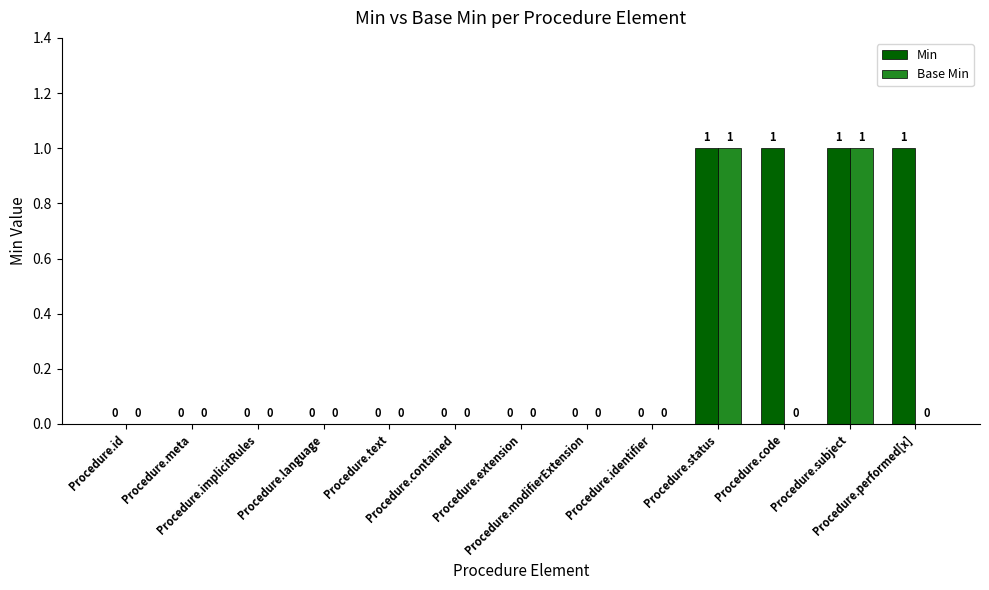

Which series has the largest total across all categories?

Min